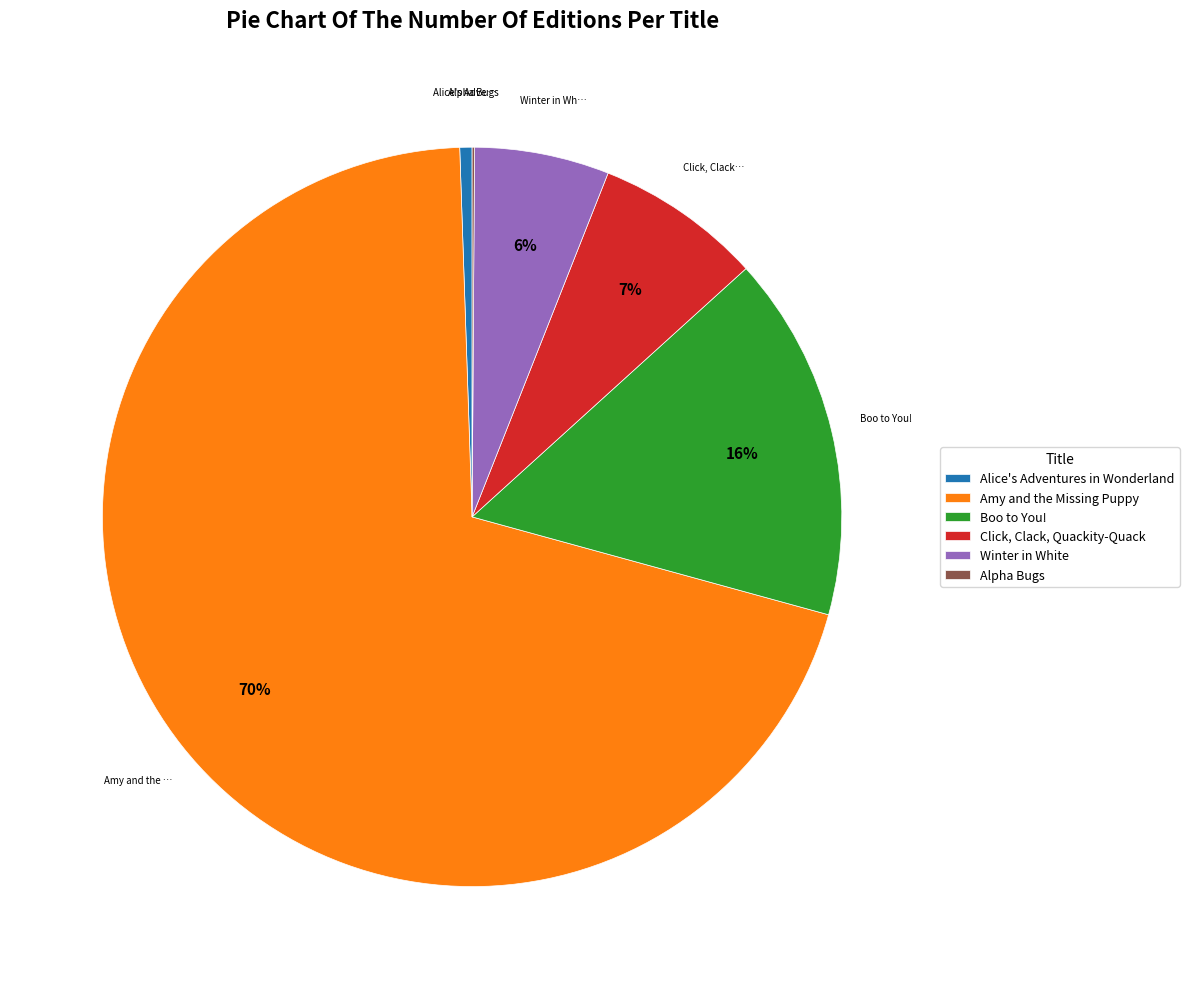

Between Amy and the Missing Puppy and Click, Clack, Quackity-Quack, which is larger?

Amy and the Missing Puppy